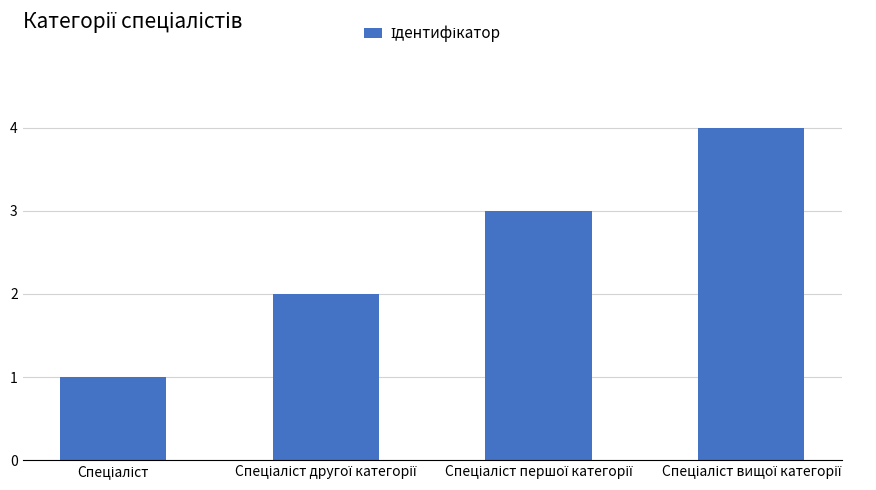

What is the difference between the maximum and minimum values?

3